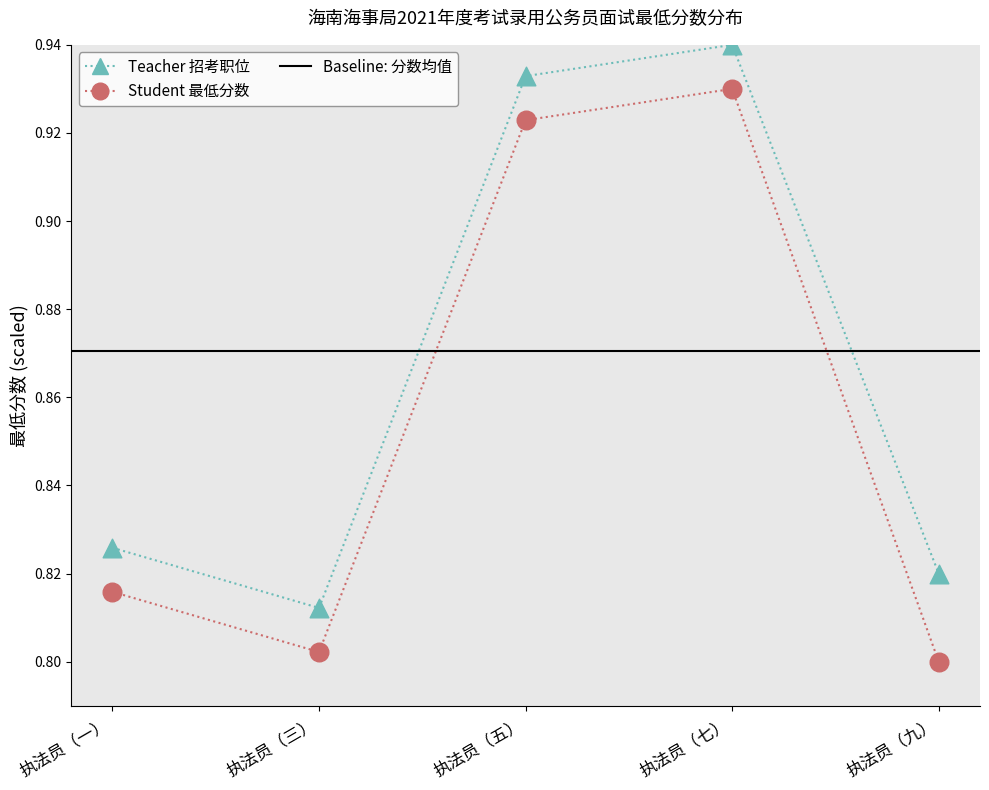

Between 执法员（七） and 执法员（三）, which is larger?

执法员（七）